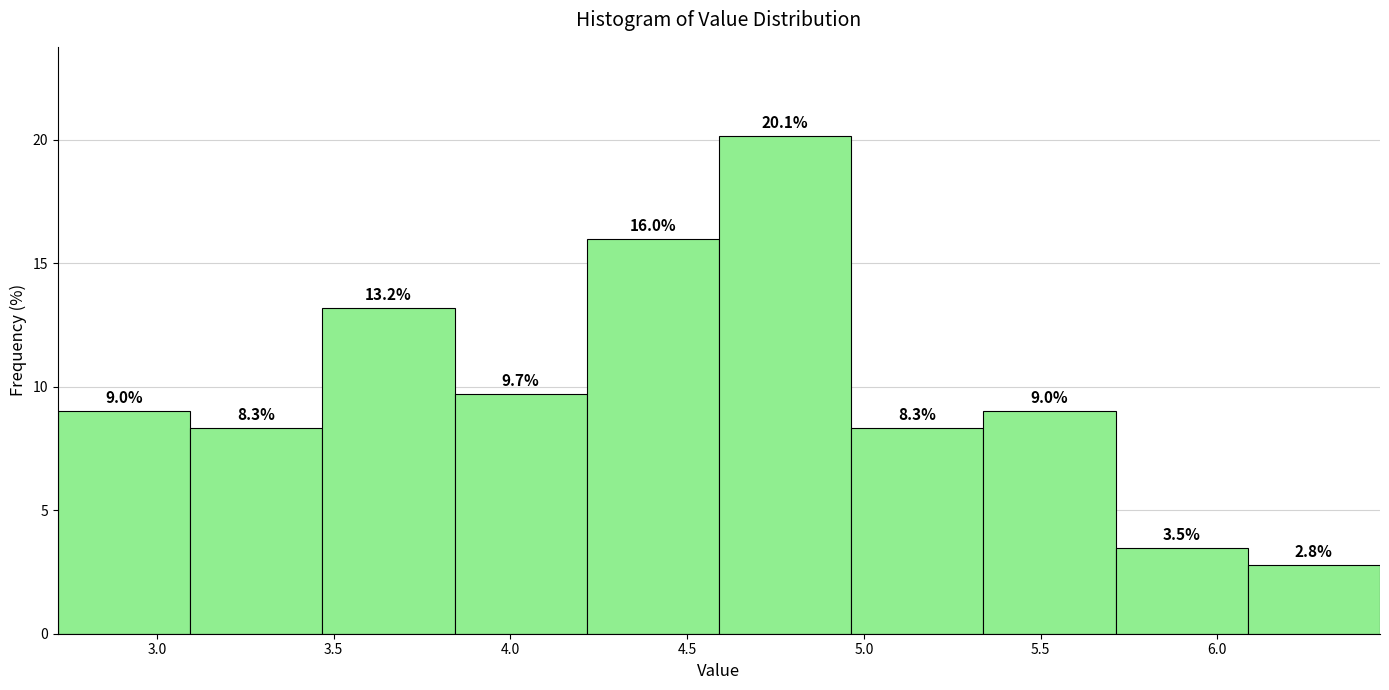

Reading left to right, transcribe this chart: for each bar, give the range it covers on the x-axis and its height. The bar edges are not printed on the chart, so give them approximately, as read against the axis.

2.70 to 3.10: 9.0
3.10 to 3.45: 8.3
3.45 to 3.85: 13.2
3.85 to 4.20: 9.7
4.20 to 4.60: 16.0
4.60 to 4.95: 20.1
4.95 to 5.35: 8.3
5.35 to 5.70: 9.0
5.70 to 6.10: 3.5
6.10 to 6.45: 2.8